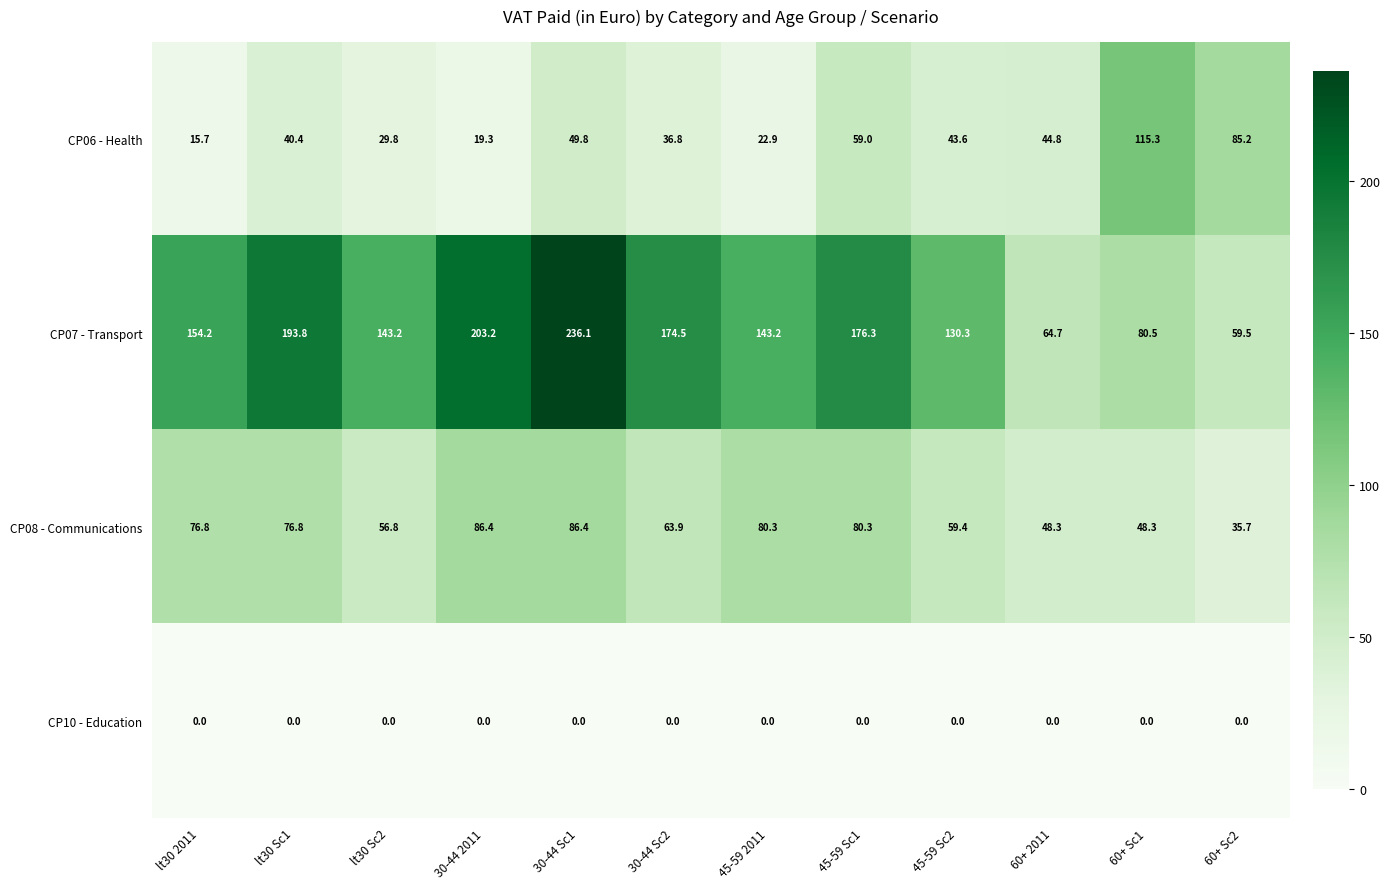

Rank the series by their maximum value, from highest to lowest.

CP07 - Transport, CP06 - Health, CP08 - Communications, CP10 - Education